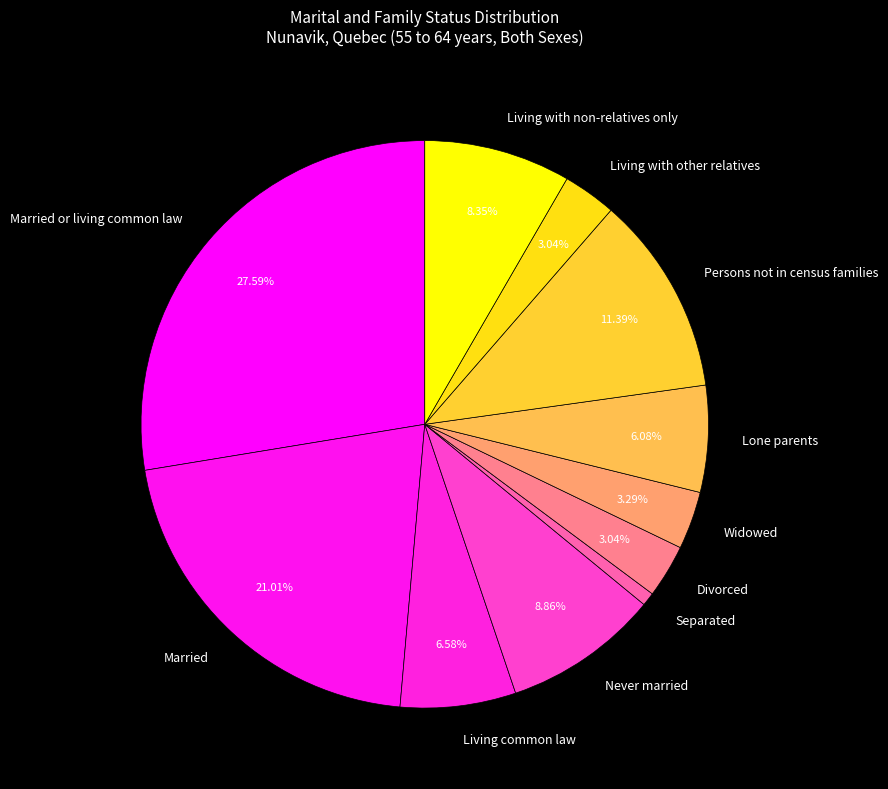

Between Lone parents and Never married, which is larger?

Never married